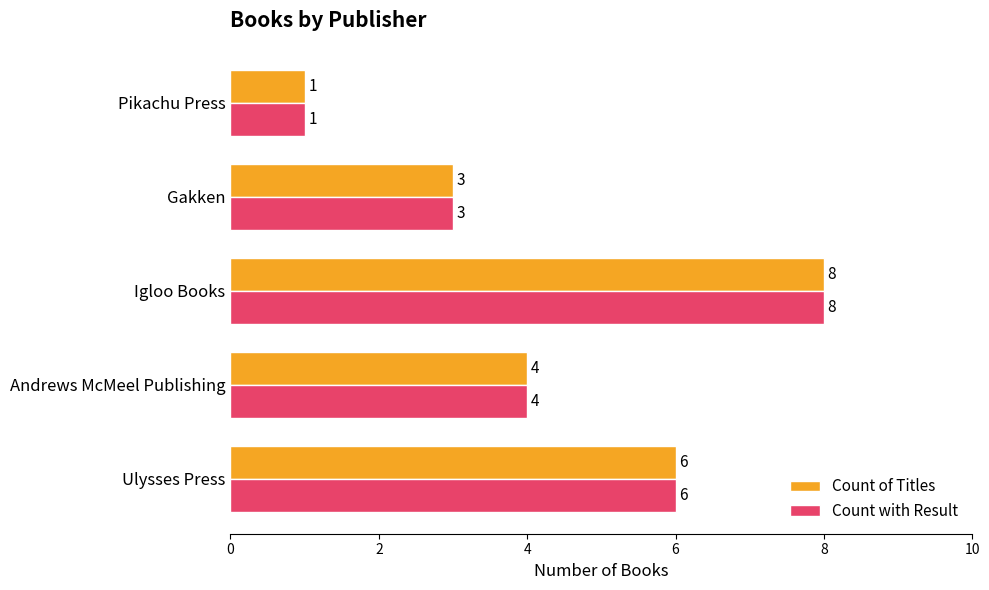

The Count with Result series shows 3 at Gakken. True or false?

True